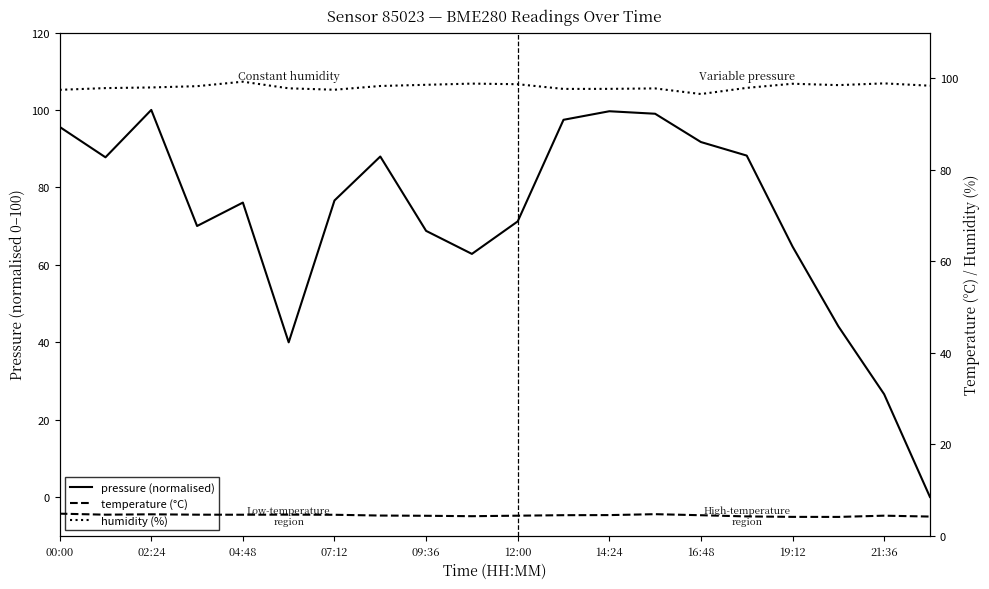

At how many categories does at least one series exceed 95?

20